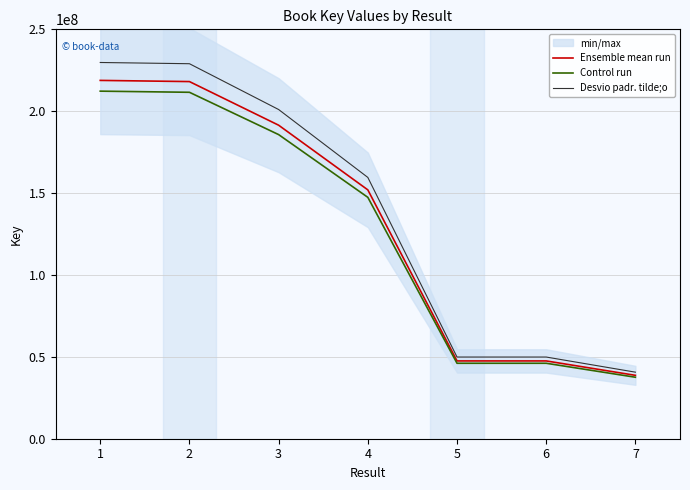

How many data points in Control run are less than 147404724?

3